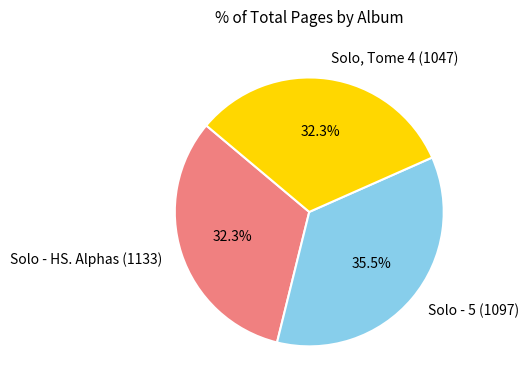

What portion of the pie excludes Solo - HS. Alphas (1133)?

67.7%